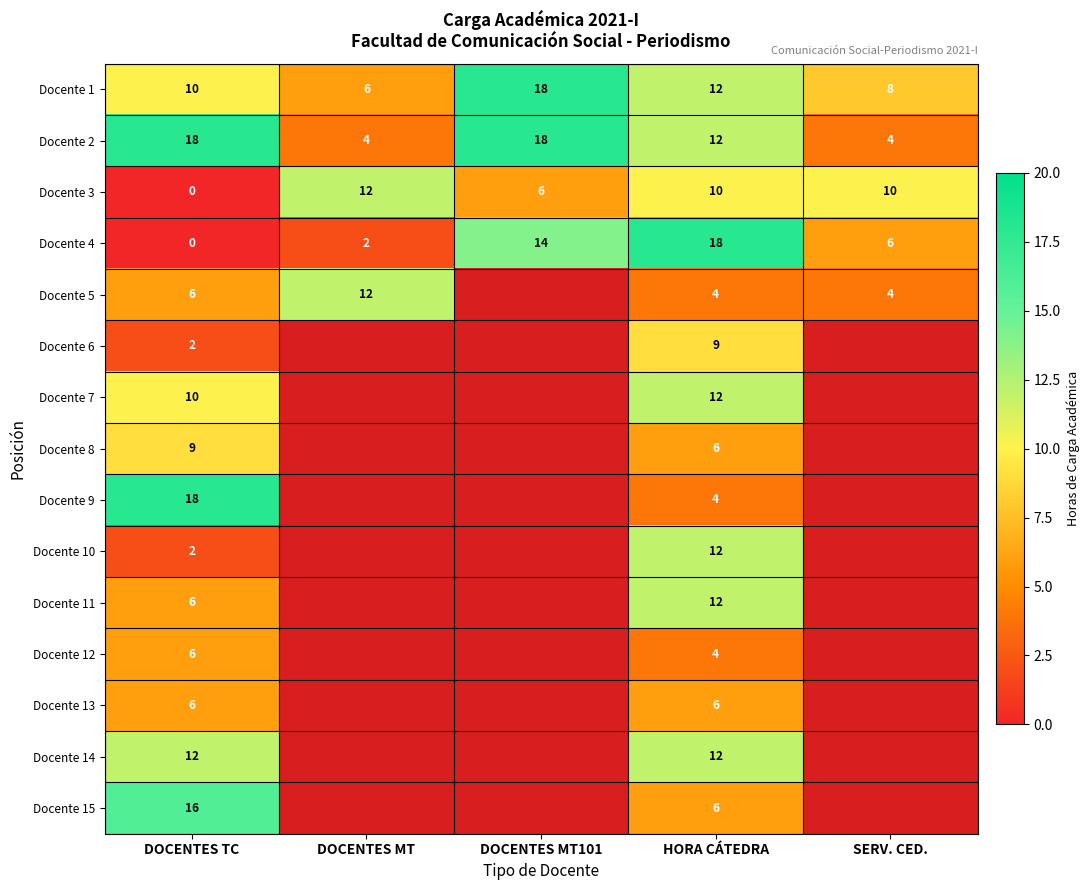

At which label is Docente 2 closest to 11?

HORA CÁTEDRA